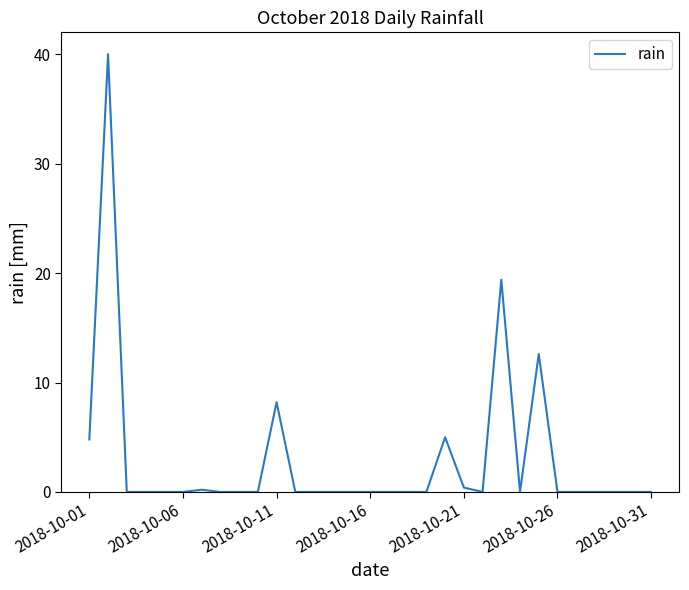

What is the maximum value shown in the chart?

40.0